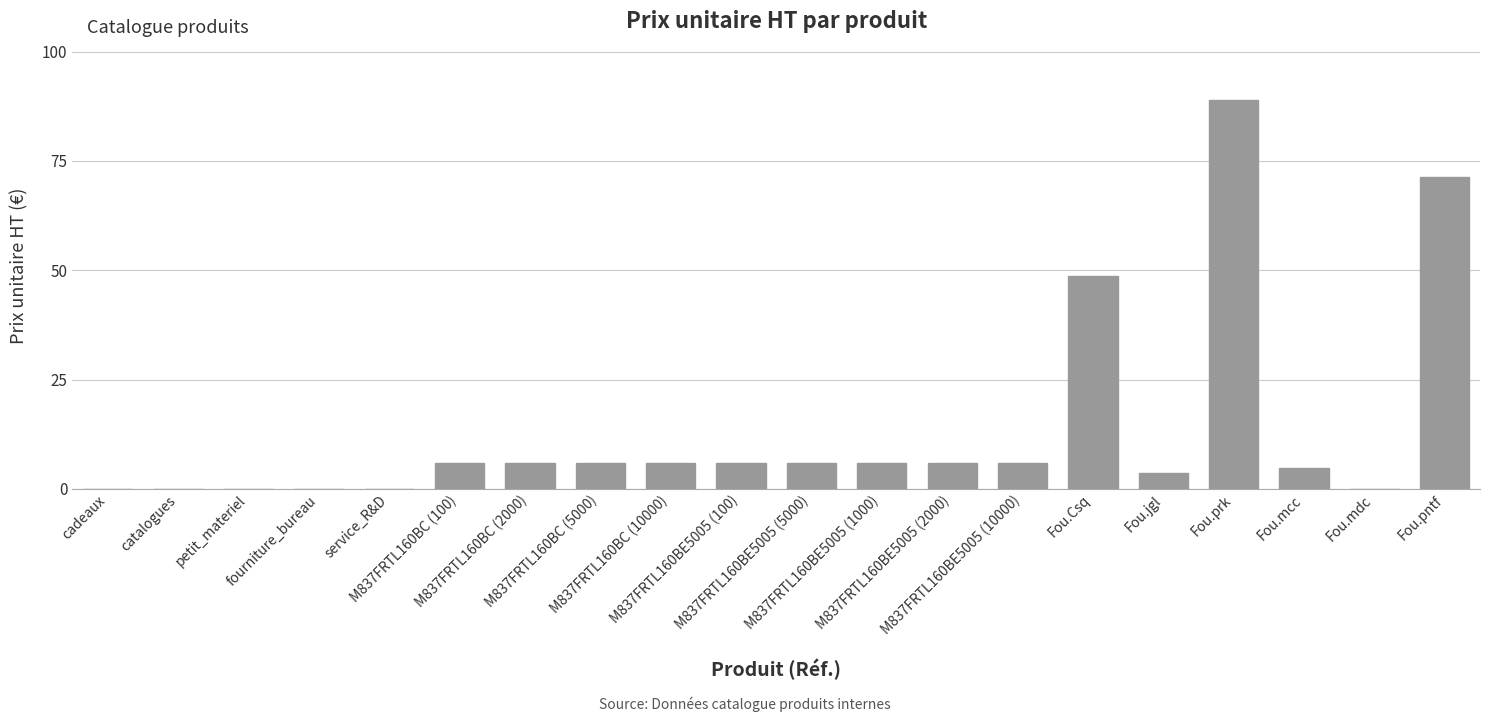

What is the change in value from cadeaux to Fou.Csq?

+48.6